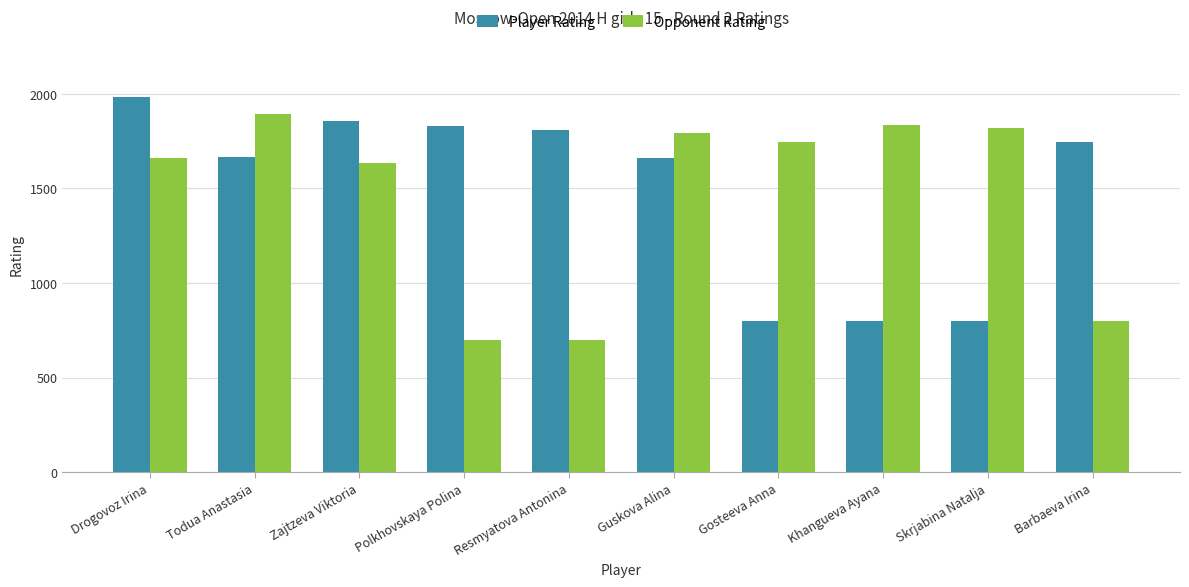

What is the difference between the highest and lowest values at Zajtzeva Viktoria?

222